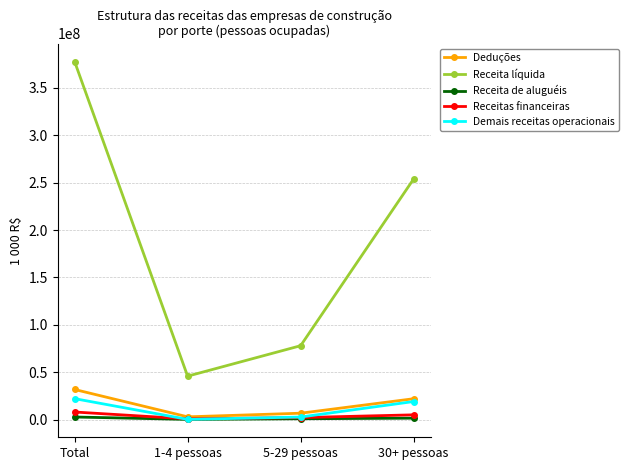

Which series changed the most between 1-4 pessoas and 5-29 pessoas?

Receita líquida